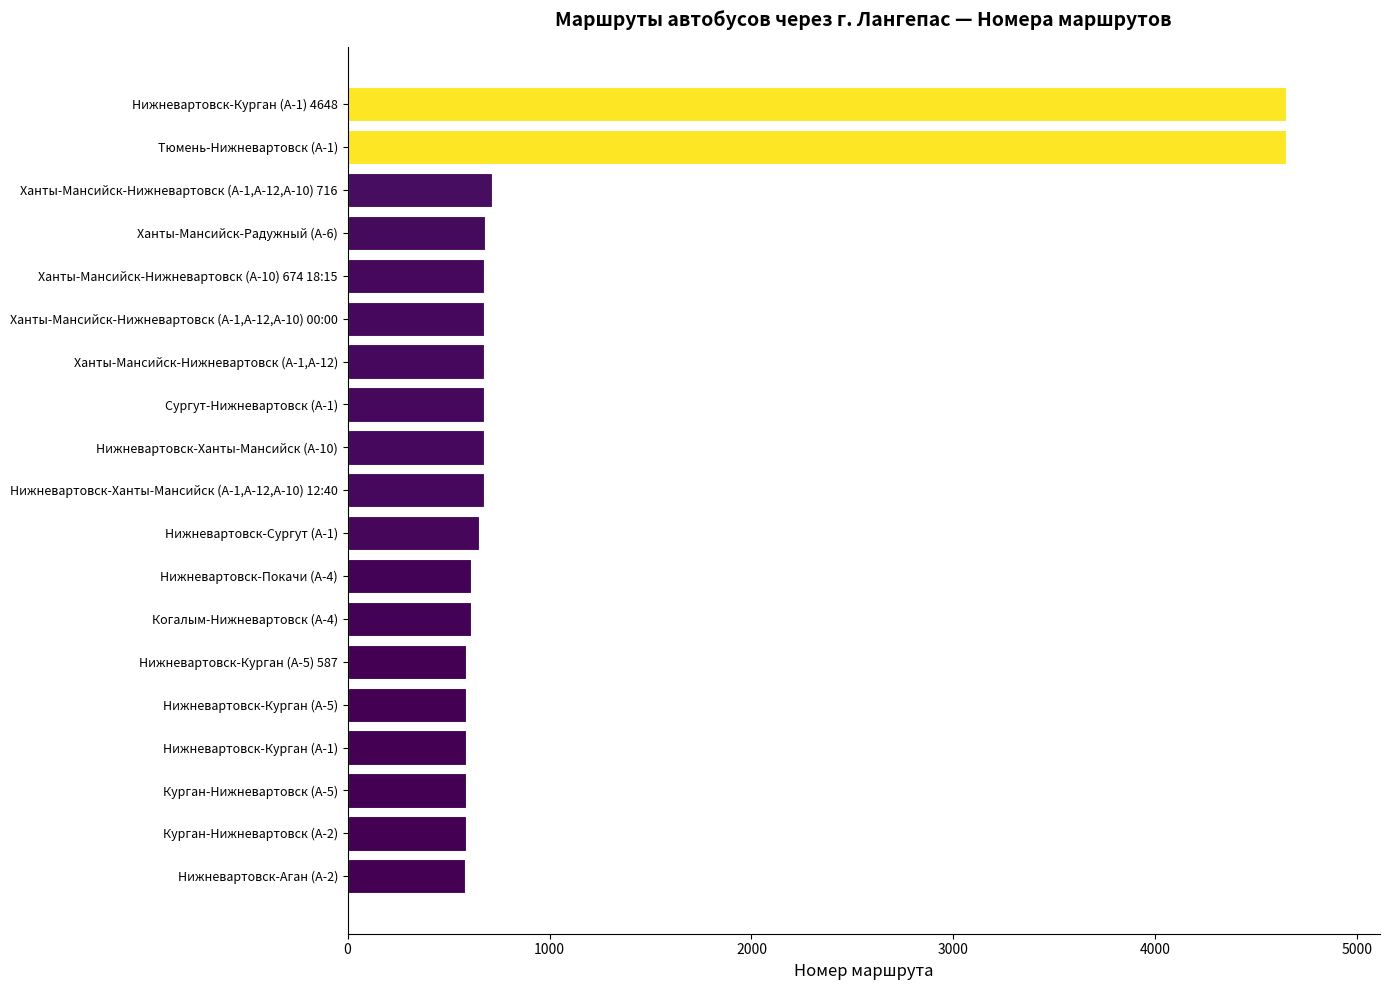

What is the label of the 4th bar from the top?

Ханты-Мансийск-Радужный (А-6)